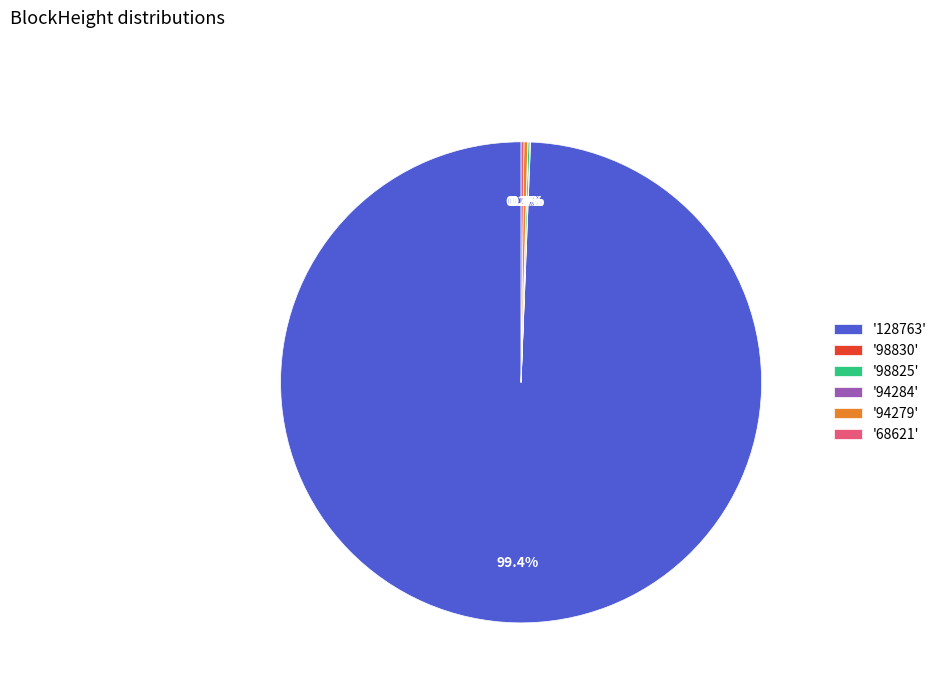

Is there a majority slice in this chart?

Yes